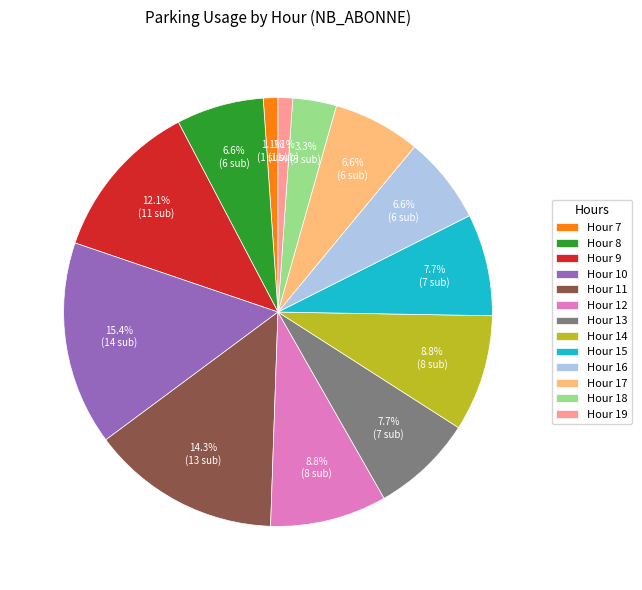

Which category has the biggest portion of the pie?

Hour 10